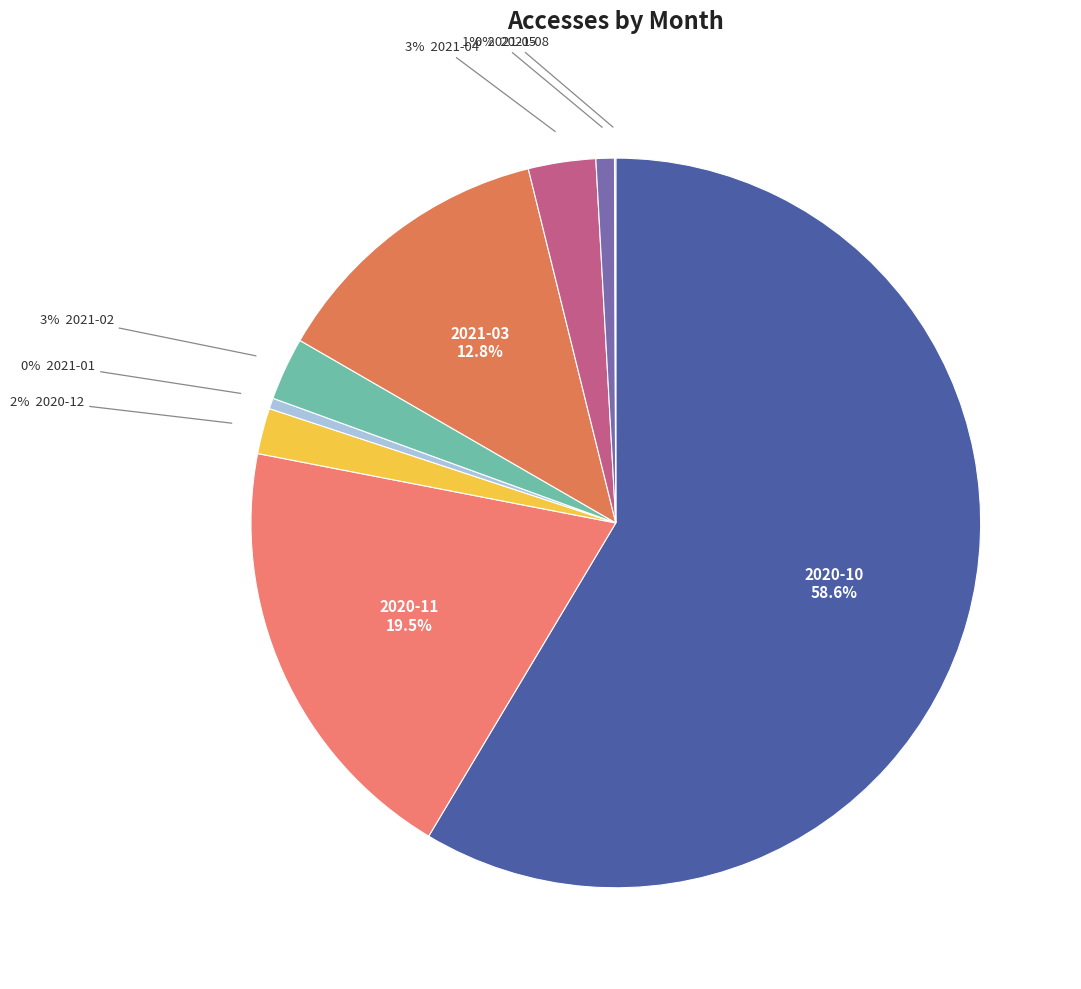

Is there a majority slice in this chart?

Yes